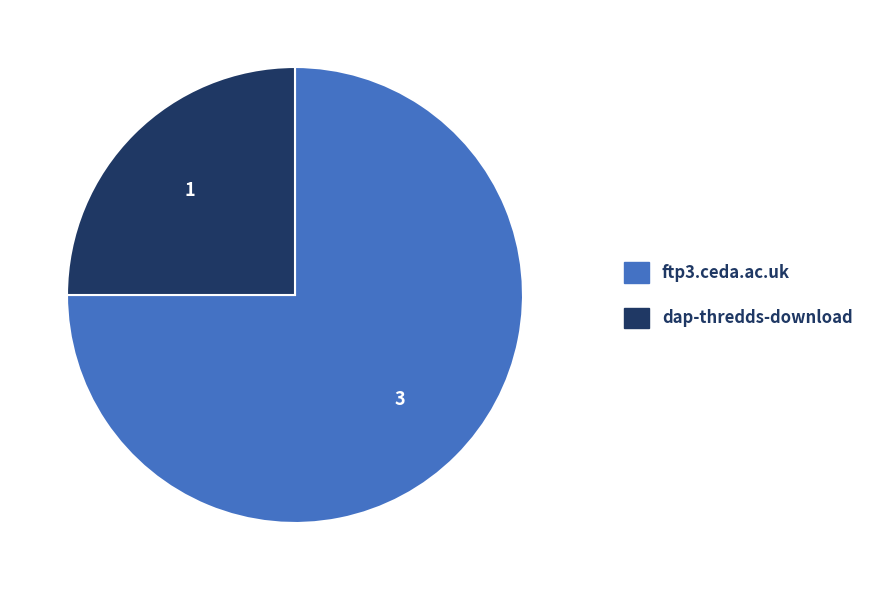

Is the sum of dap-thredds-download and ftp3.ceda.ac.uk greater than half?

Yes